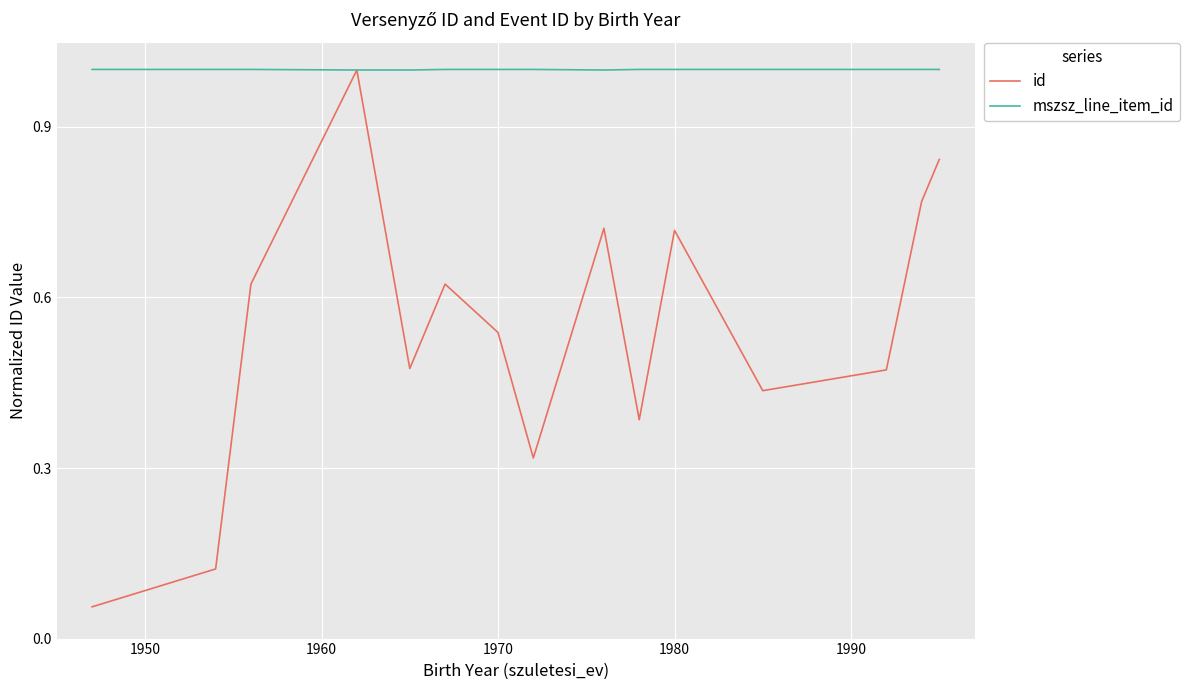

What are all the series names shown in the legend?

id, mszsz_line_item_id